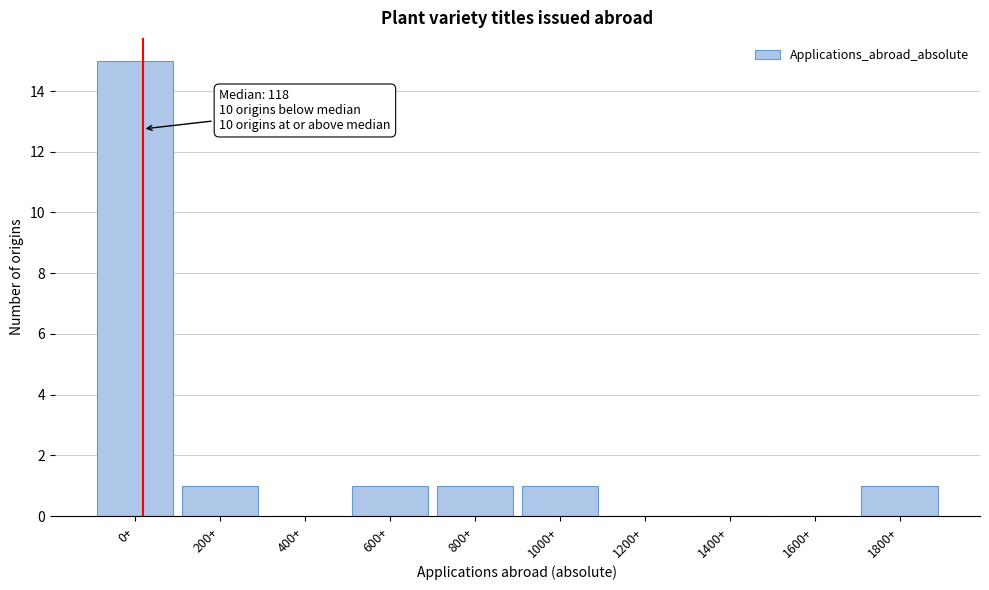

Reading left to right, list all the values displayed in this chart.

0+=15	200+=1	400+=0	600+=1	800+=1	1000+=1	1200+=0	1400+=0	1600+=0	1800+=1